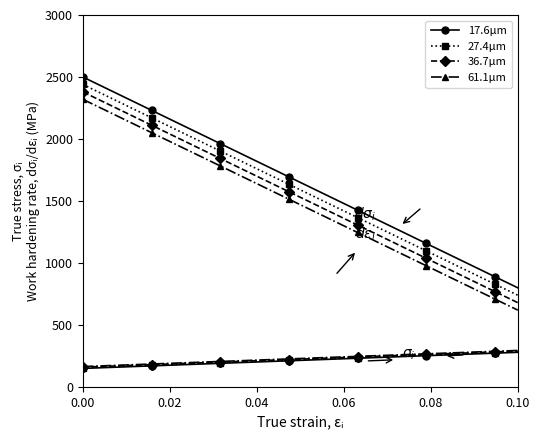

Rank the series by their maximum value, from highest to lowest.

17.6μm, 27.4μm, 36.7μm, 61.1μm